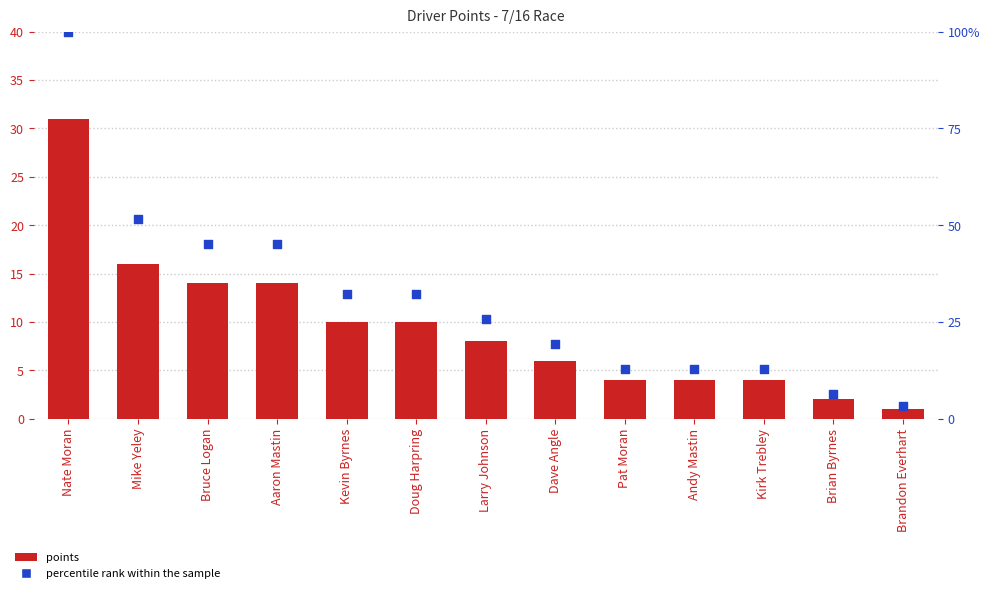

Which series has the largest total across all categories?

% rank within sample